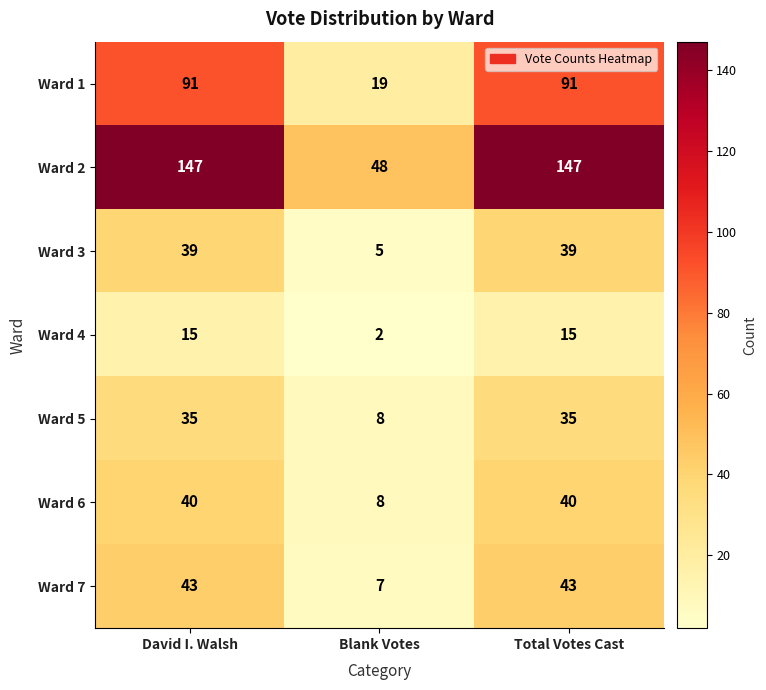

Is it true that Ward 1 equals 19 at Blank Votes?

True